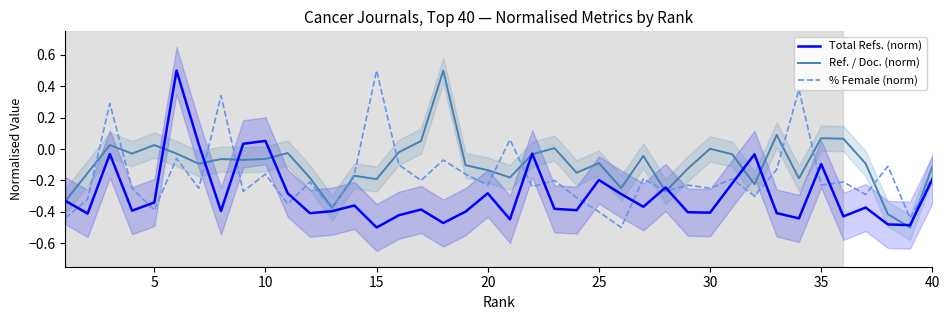

How many lines are shown in the chart?

3